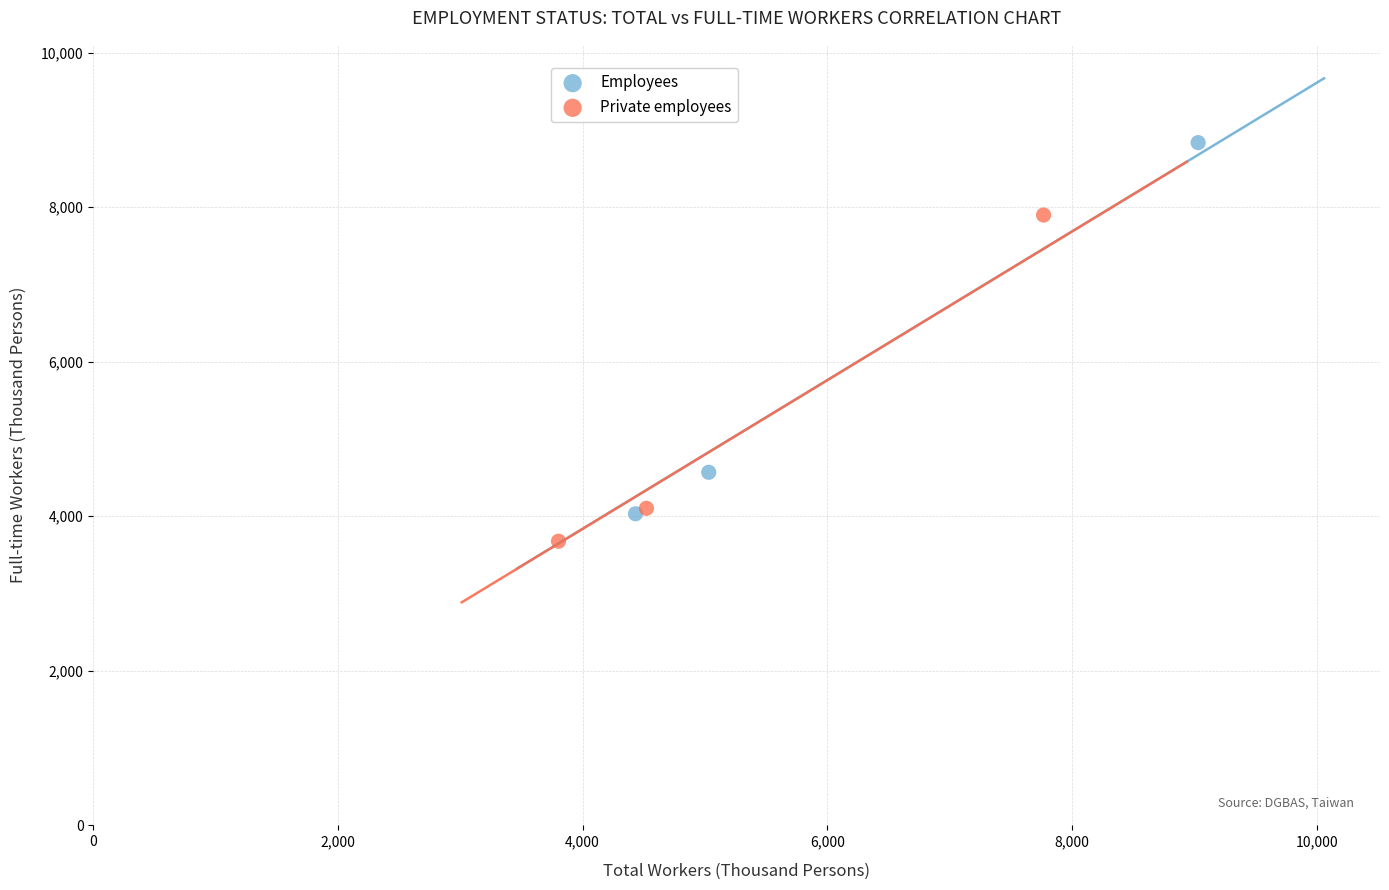

Which series has the largest Y range (max minus min)?

Employees